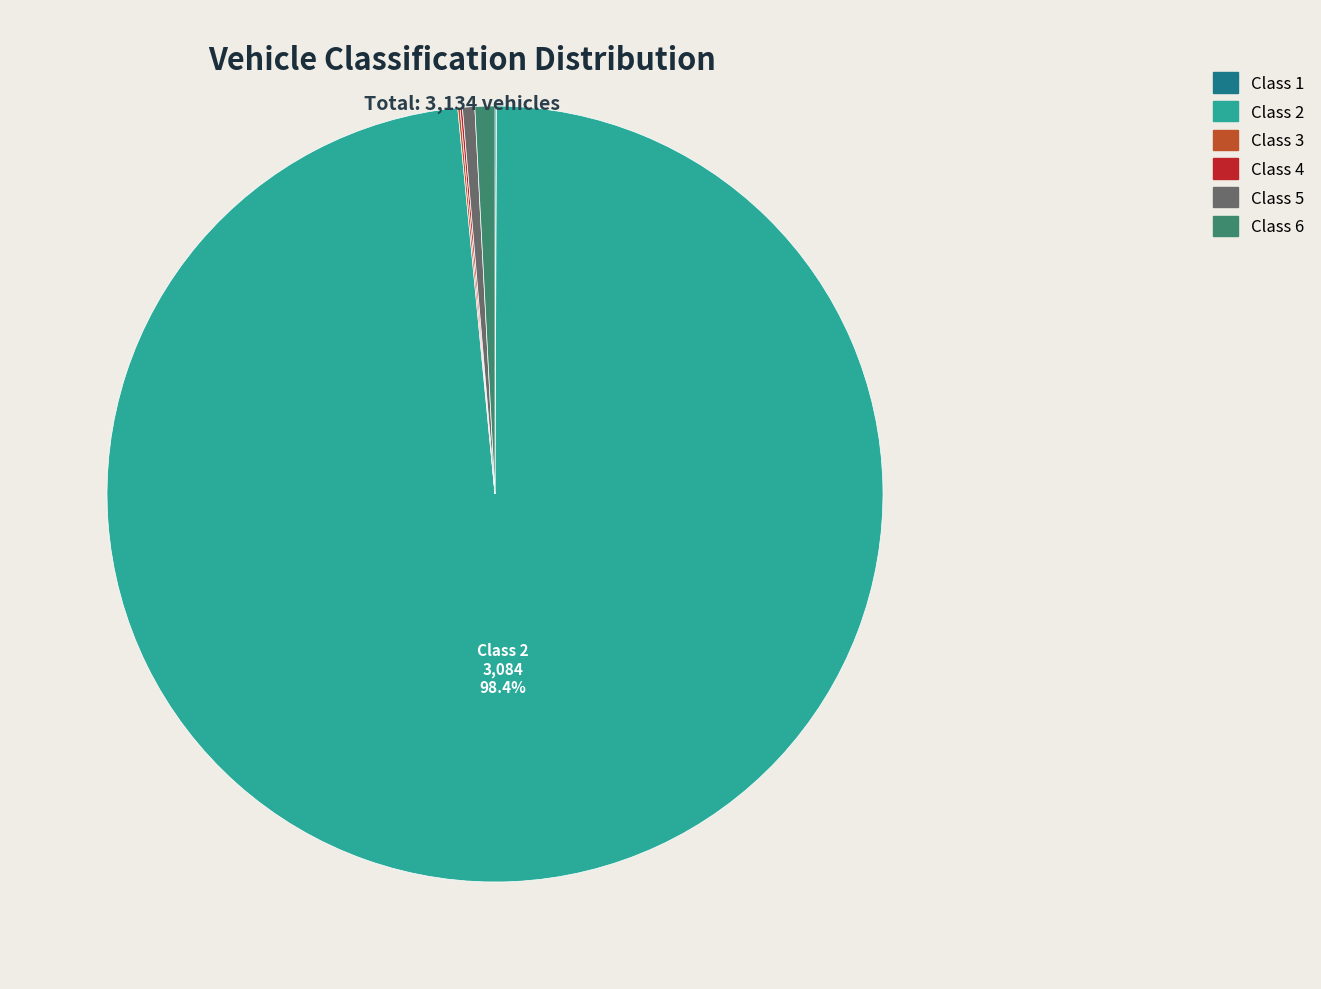

To the nearest percent, what is the average slice percentage?

17%